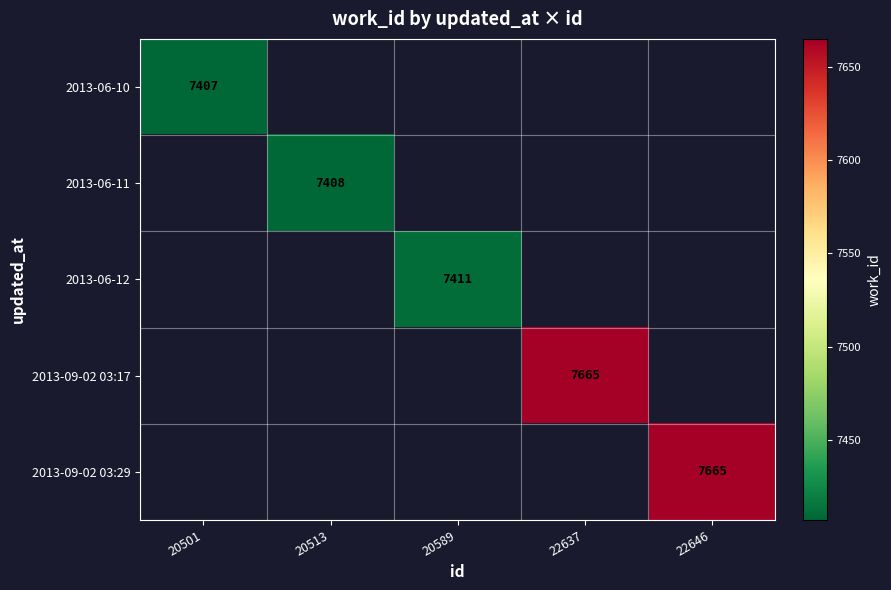

The value of 2013-06-12 at 20589 is 7411. True or false?

True